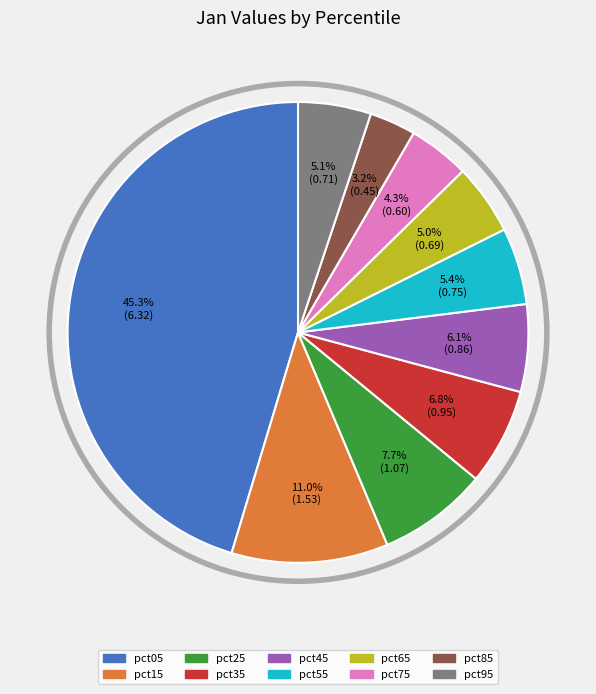

Do pct75 and pct45 together represent more than half of the pie?

No